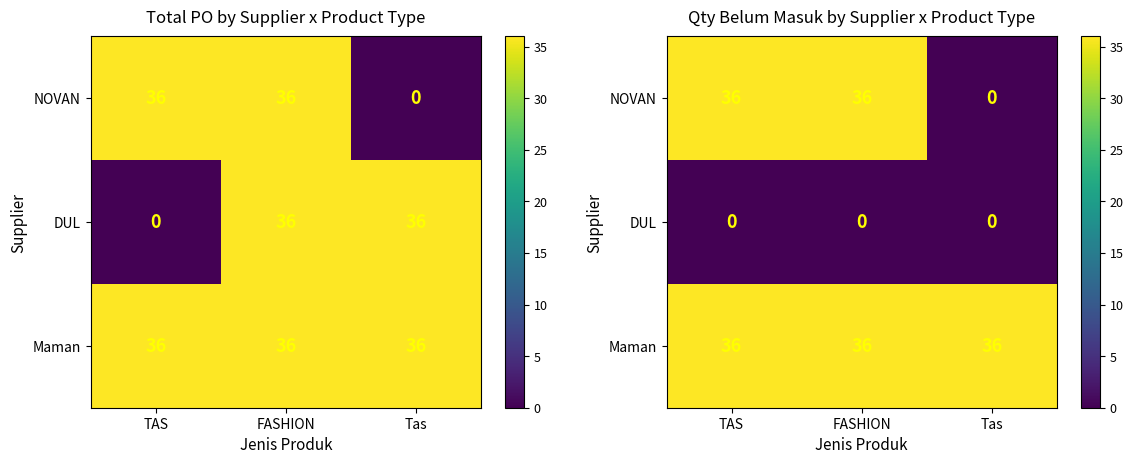

Which category has the lowest value in the Maman series?

TAS